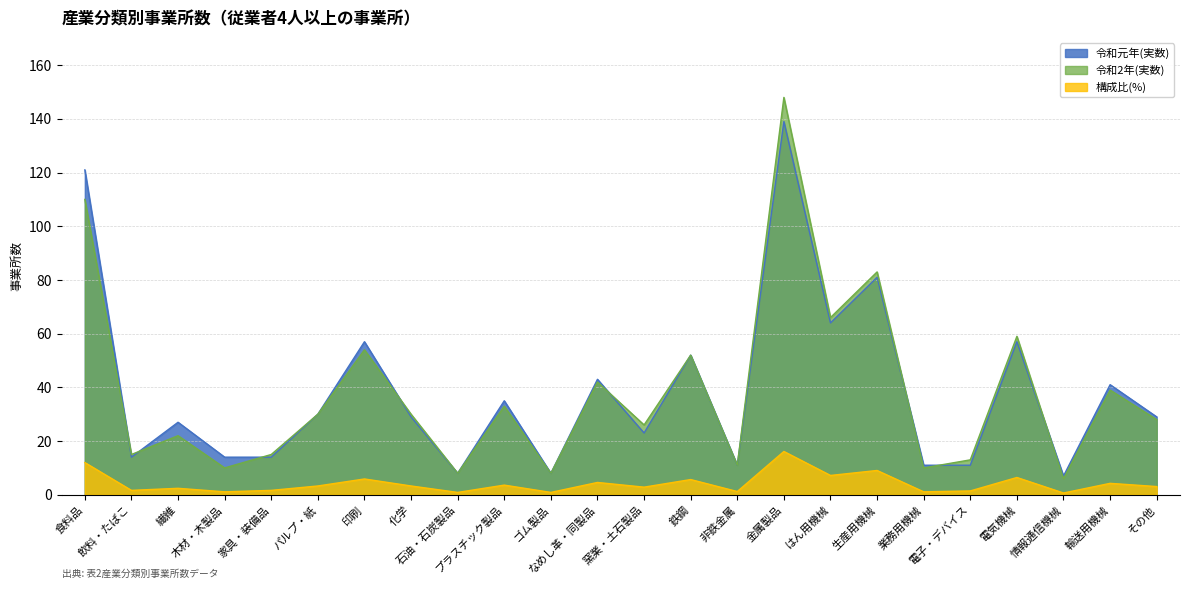

How many lines are shown in the chart?

3